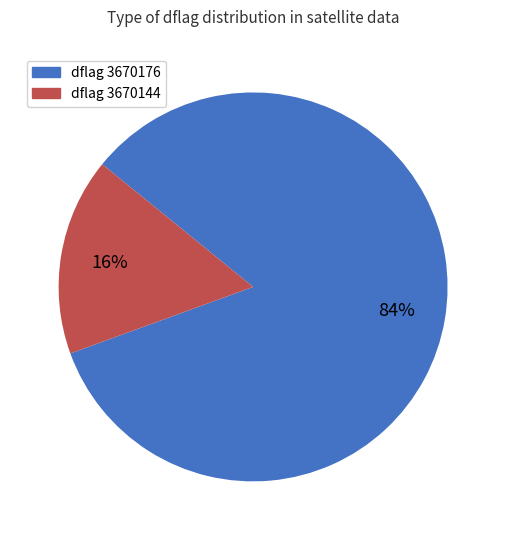

Count the number of slices in the pie.

2